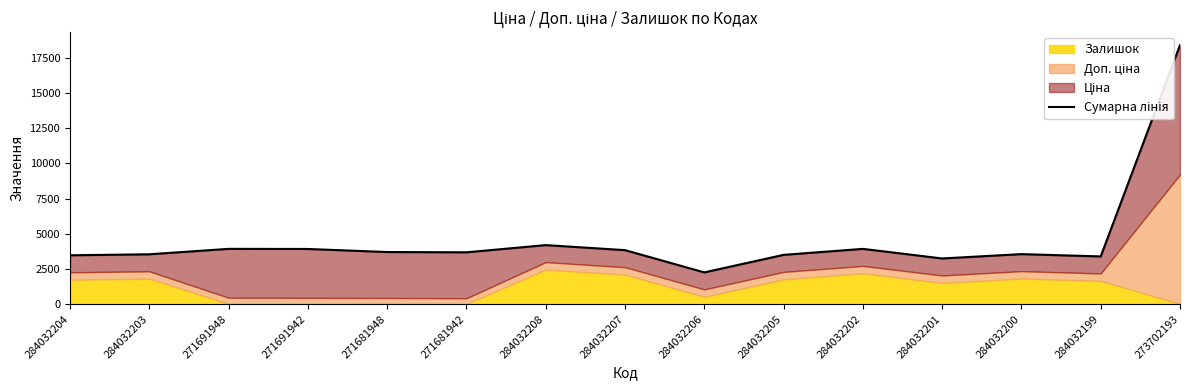

What is the change in value from 271691942 to 284032201?

-674.4